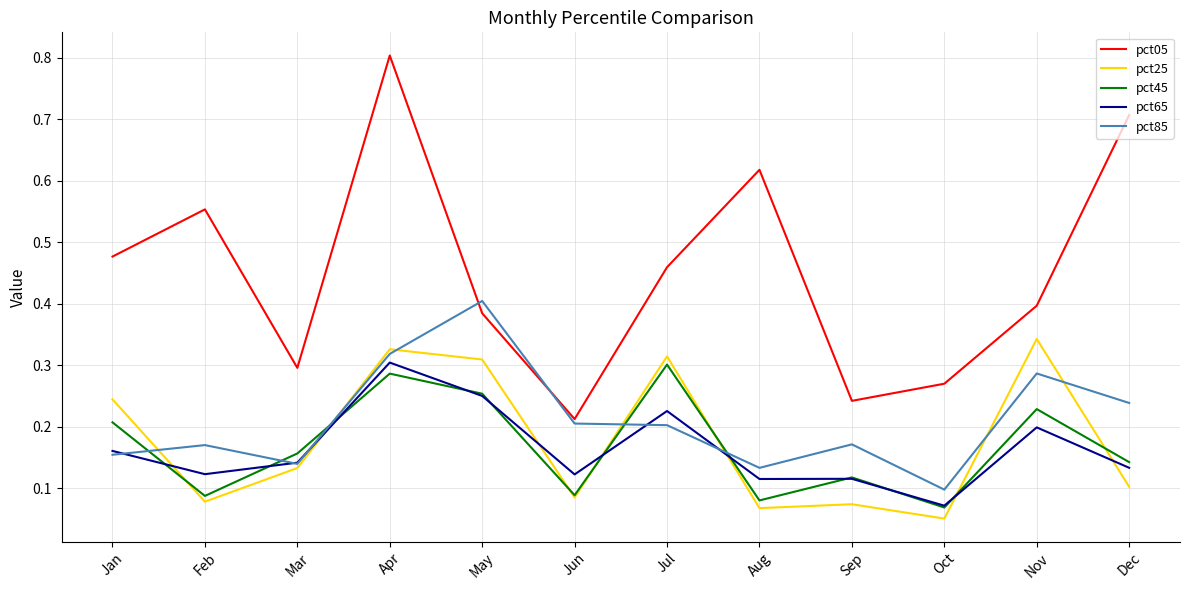

Which series has the widest spread of values?

pct05